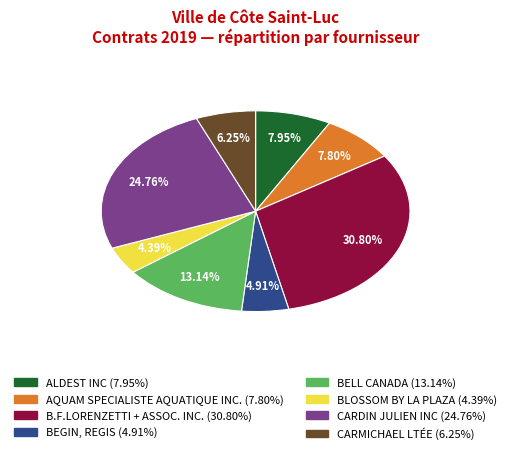

To the nearest percent, what is the difference between the B.F.LORENZETTI + ASSOC. INC. and CARDIN JULIEN INC slice percentages?

6%